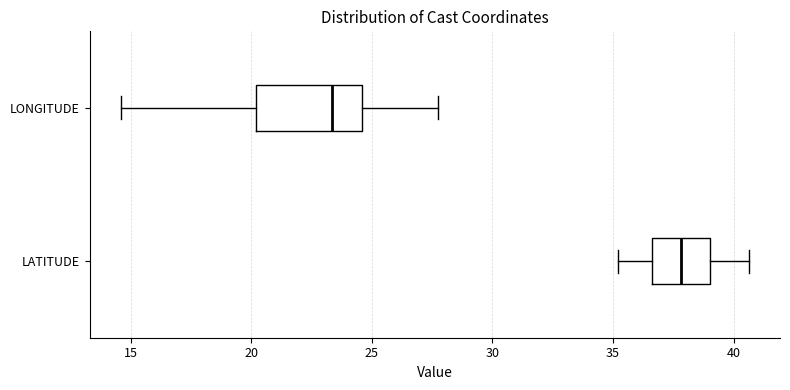

Where is the left edge of the box for LATITUDE on the x-axis? The values are not printed on the chart, so give them approximately, as read against the axis.

36.5